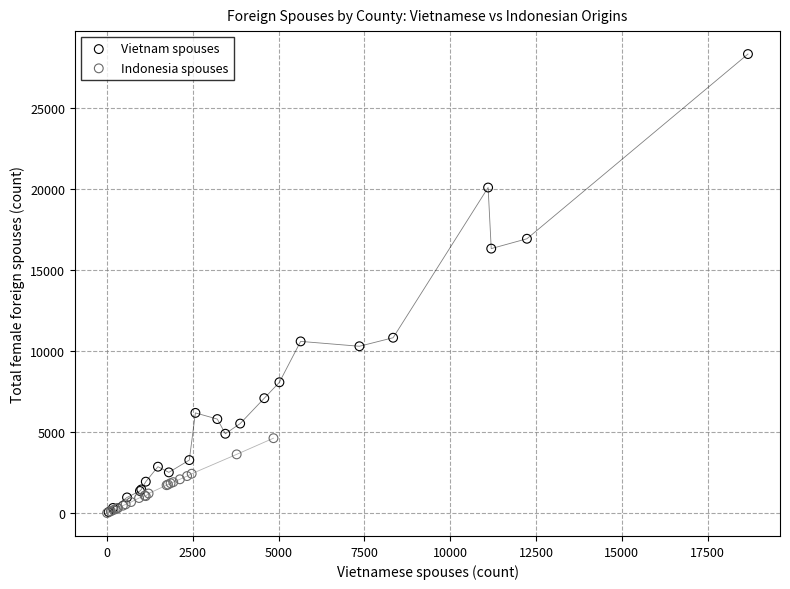

What are all the series names shown in the legend?

Vietnam spouses, Indonesia spouses